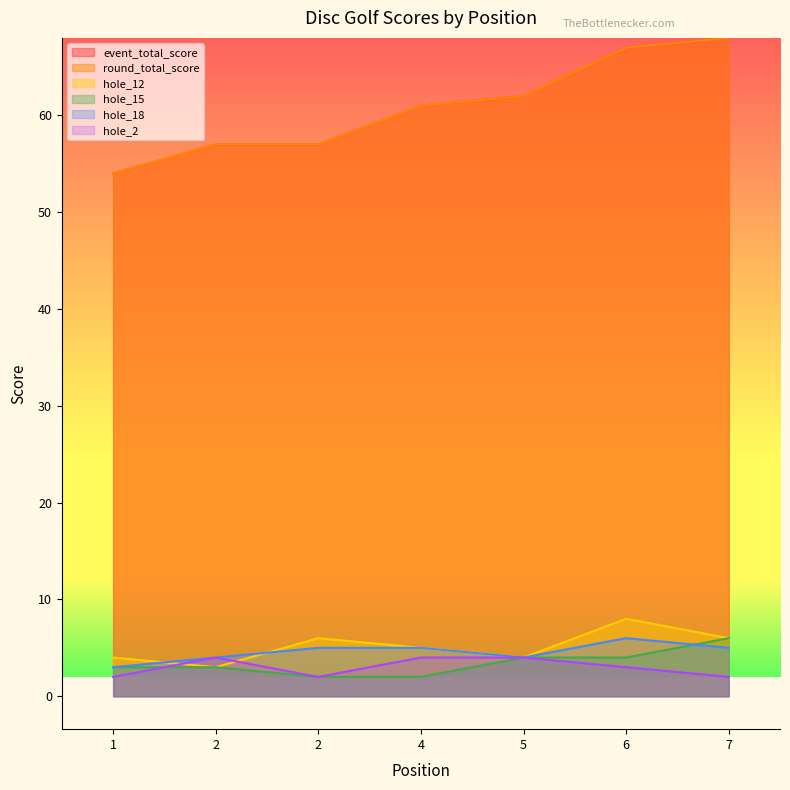

What are all the series names shown in the legend?

event_total_score, round_total_score, hole_12, hole_15, hole_18, hole_2